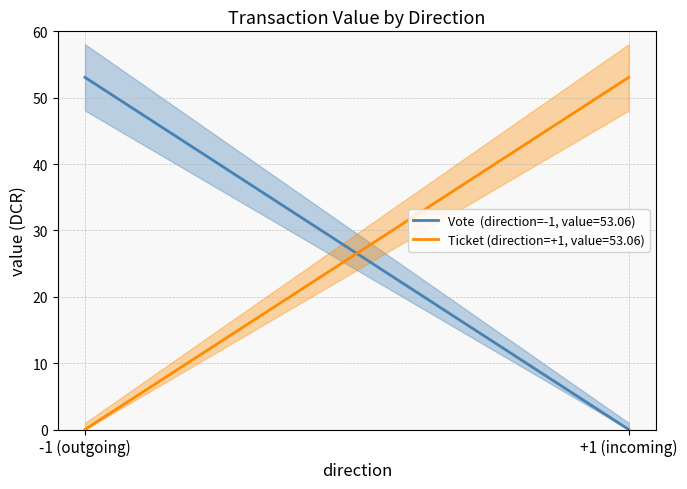

What is the sum of all Ticket values?

53.1